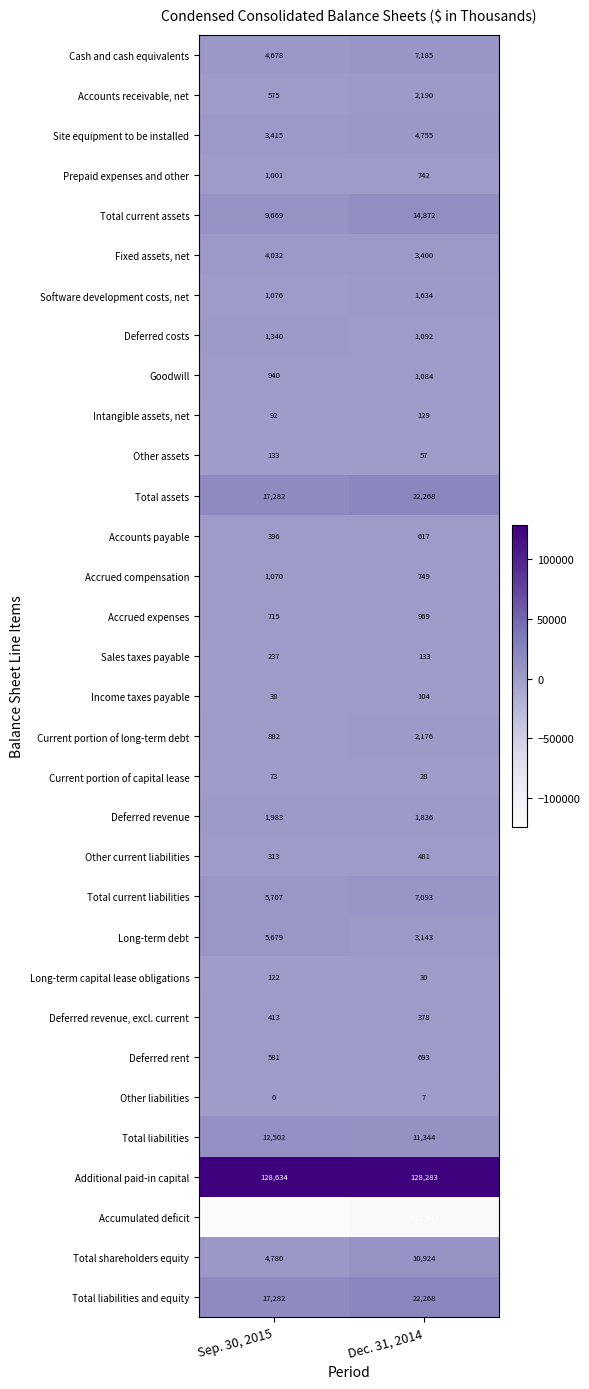

The Accumulated deficit series shows -191297 at Sep. 30, 2015. True or false?

False